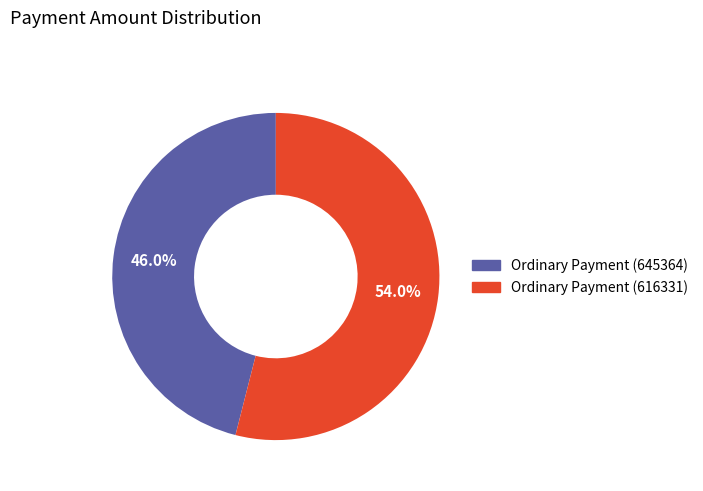

What percentage is the Ordinary Payment (616331) slice, to the nearest percent?

54%